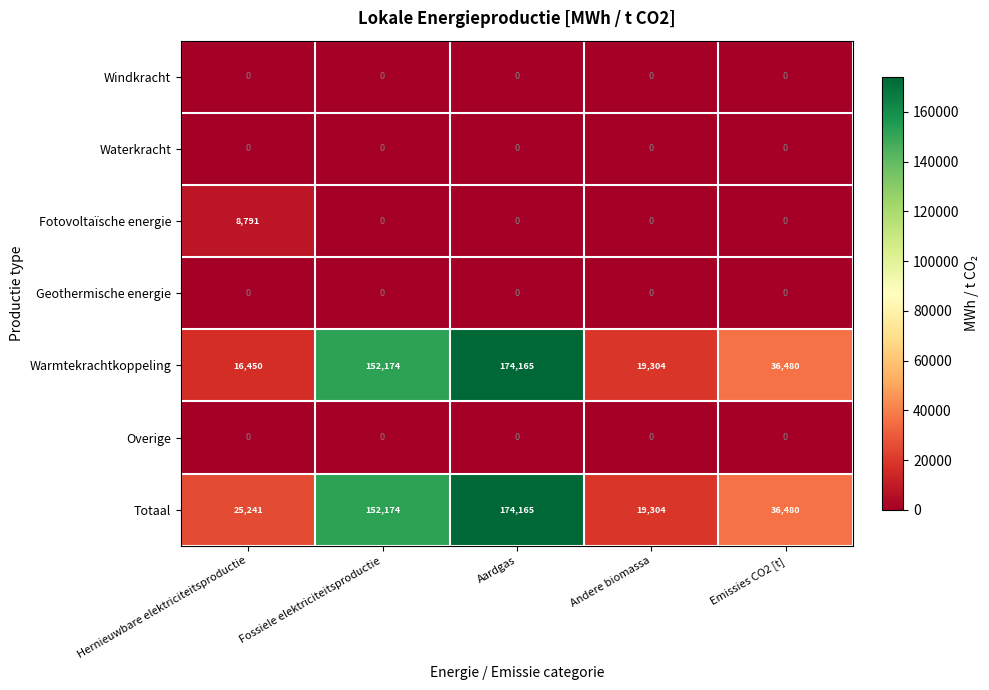

What is the greatest value displayed?

174165